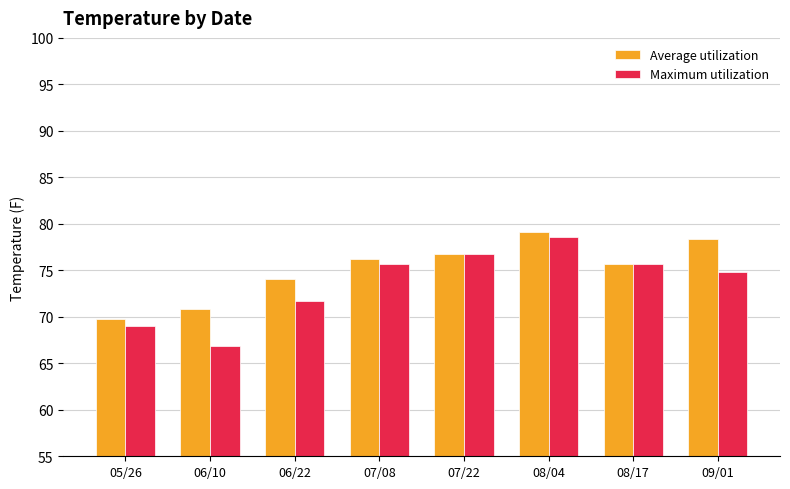

What is the total value across all series at 07/22?

153.6